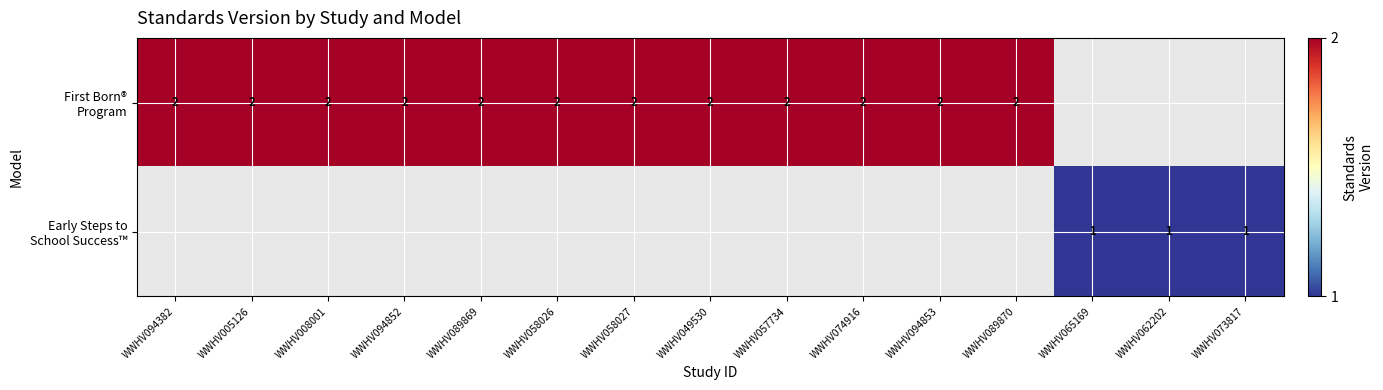

Count the number of categories in the chart.

15